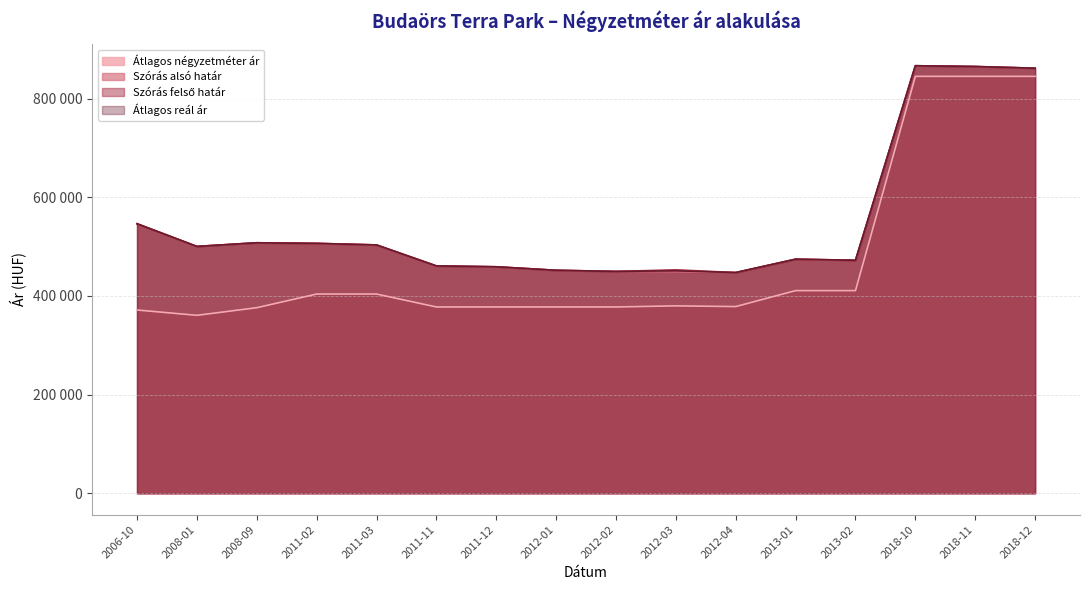

True or false: Átlagos reál ár and Szórás alsó határ intersect in this chart.

False